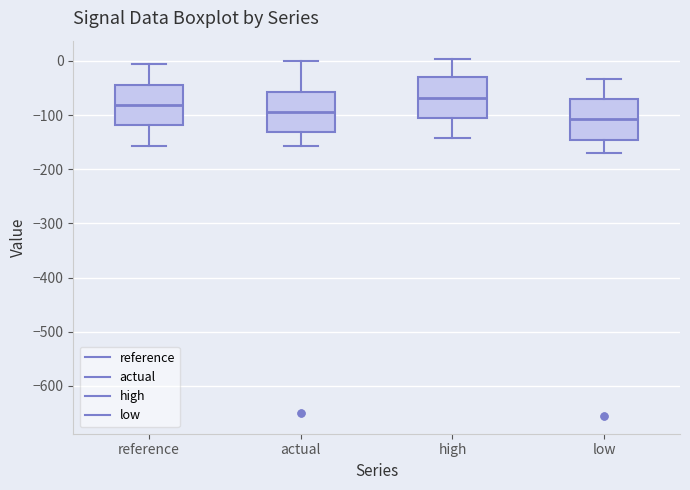

Where is the upper edge of the box for high on the y-axis? The values are not printed on the chart, so give them approximately, as read against the axis.

-30